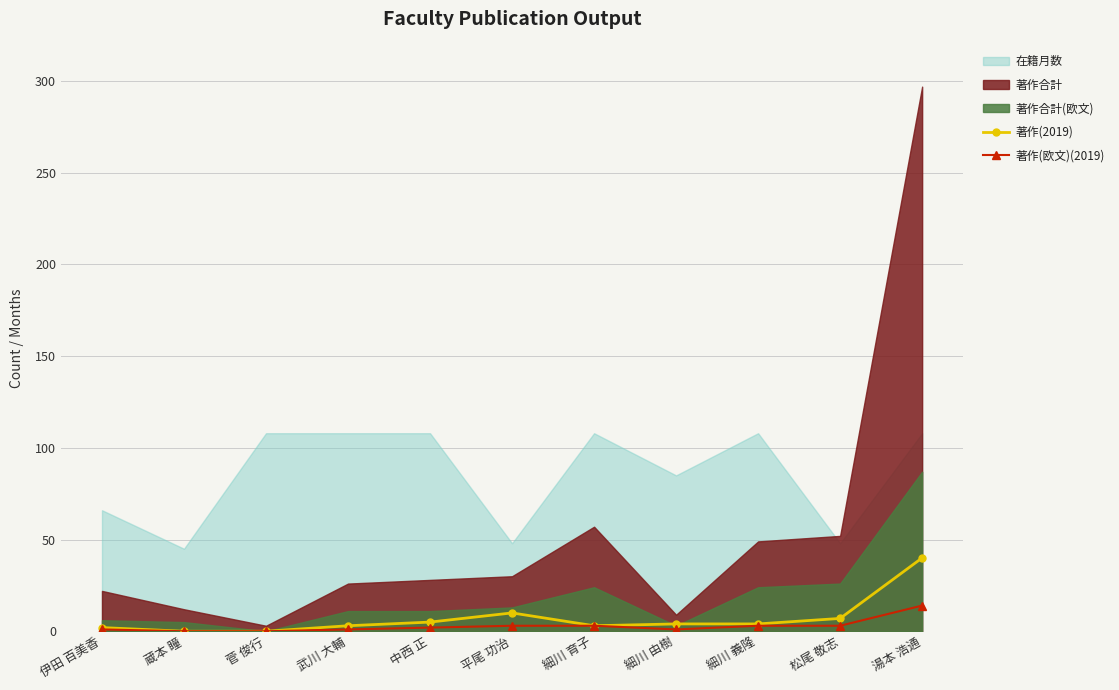

Is the value of 著作(2019) at 湯本 浩通 greater than the value of 著作(欧文)(2019) at 細川 由樹?

Yes